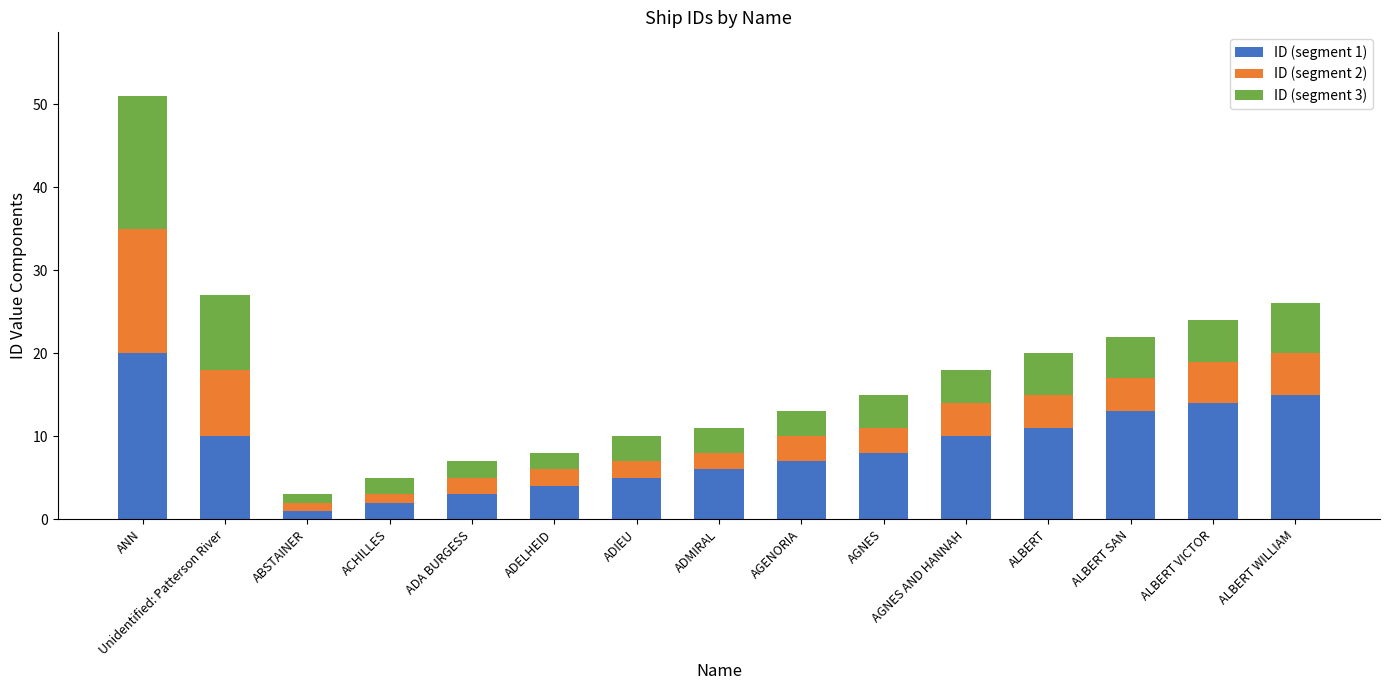

Does the chart contain stacked bars?

Yes